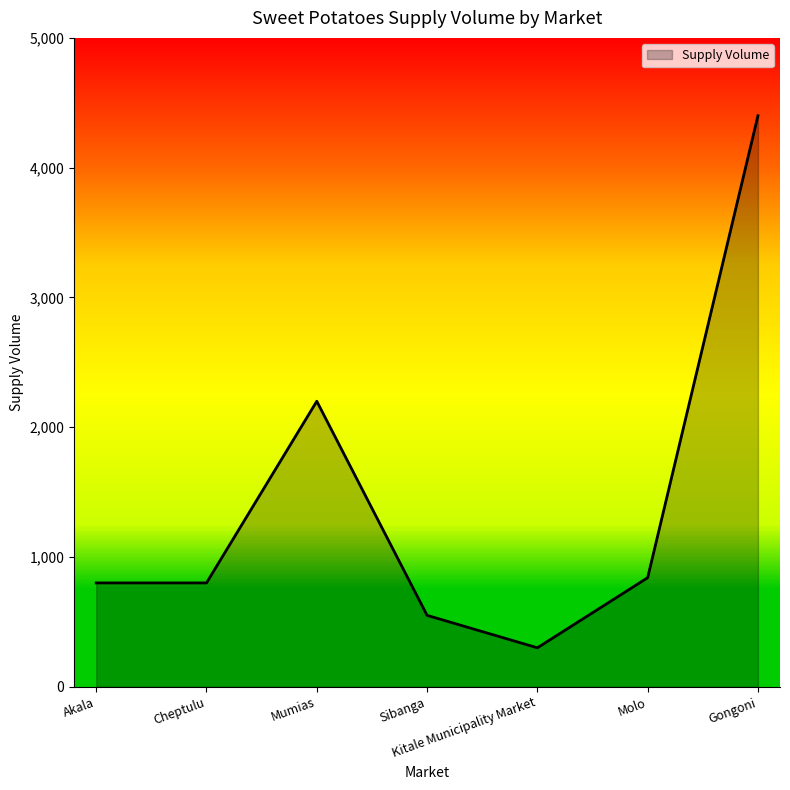

What is the greatest value displayed?

4400